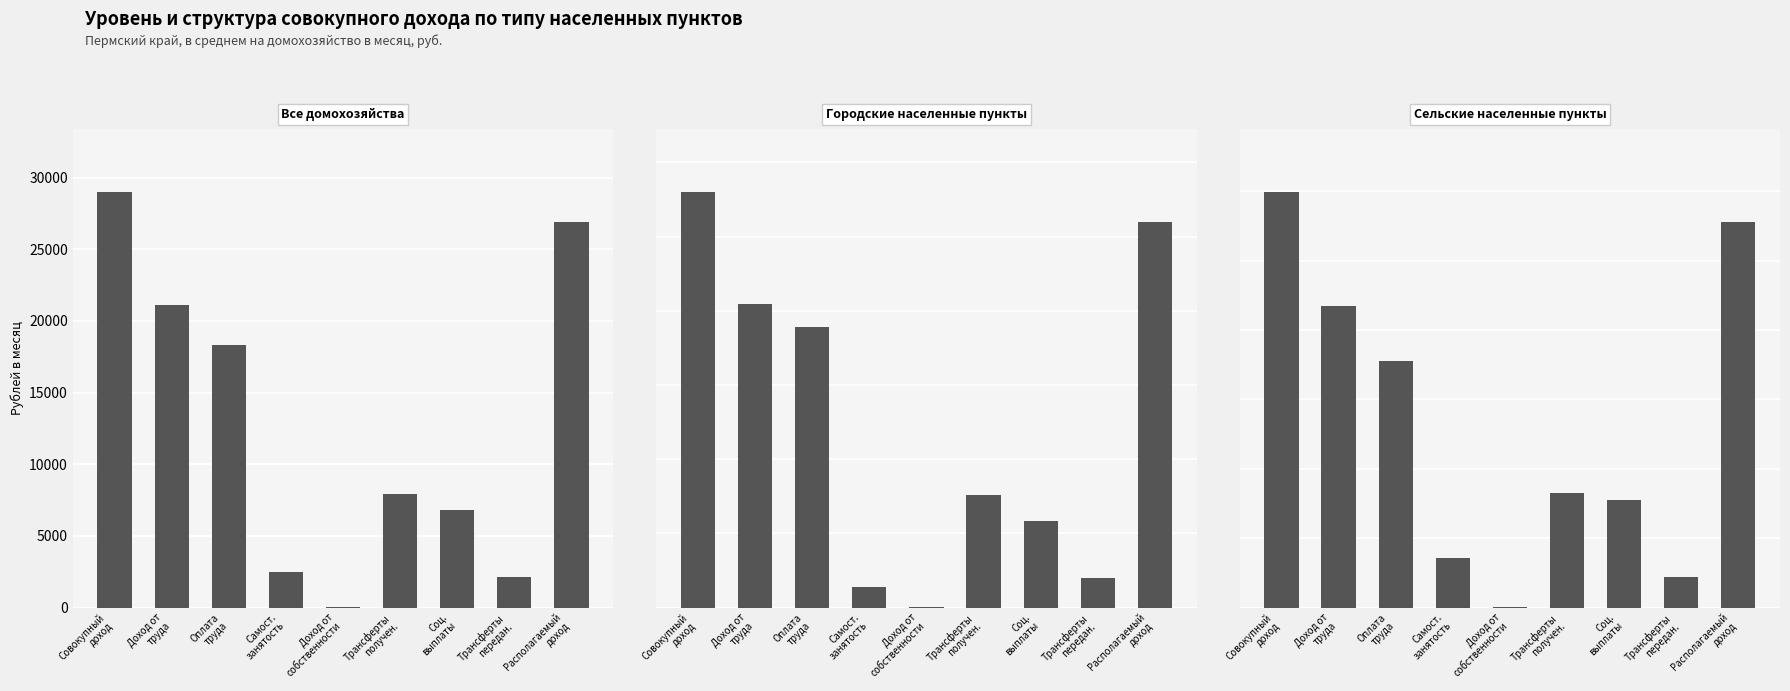

What is the maximum value for Сельские населенные пункты?

29986.9